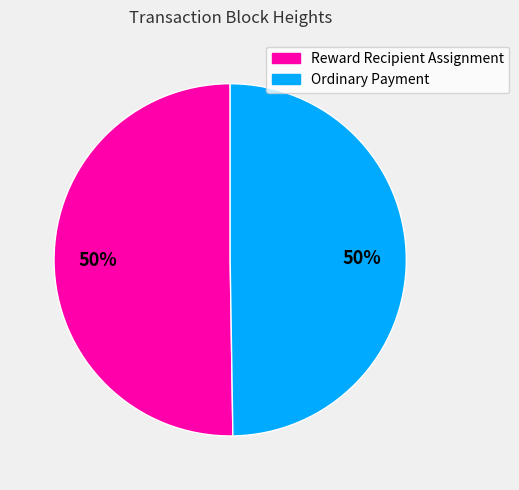

To the nearest percent, what is the average slice percentage?

50%